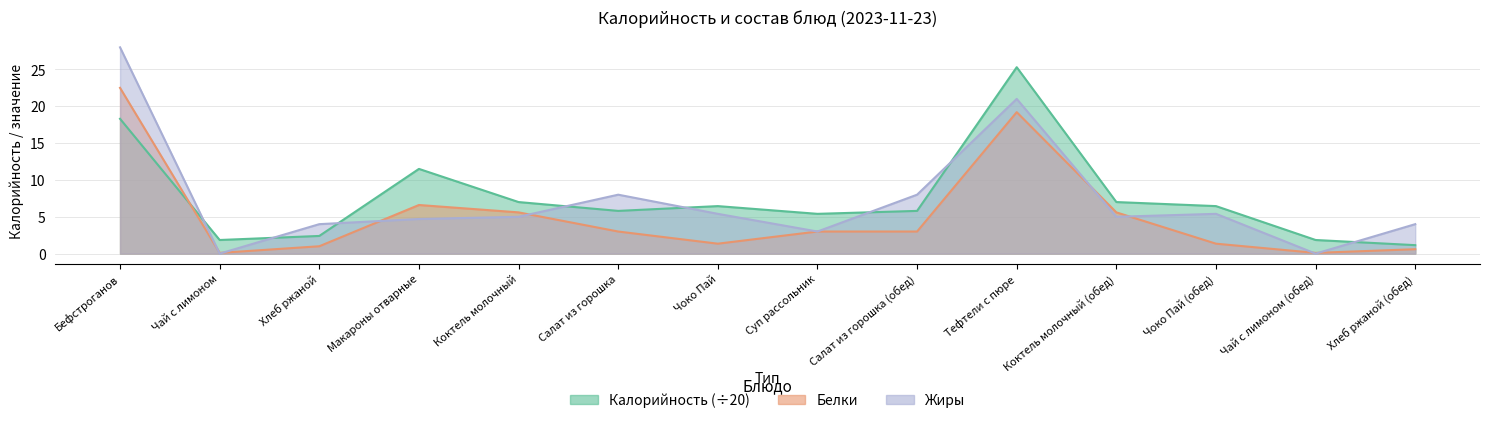

How many data points does each series have?

14